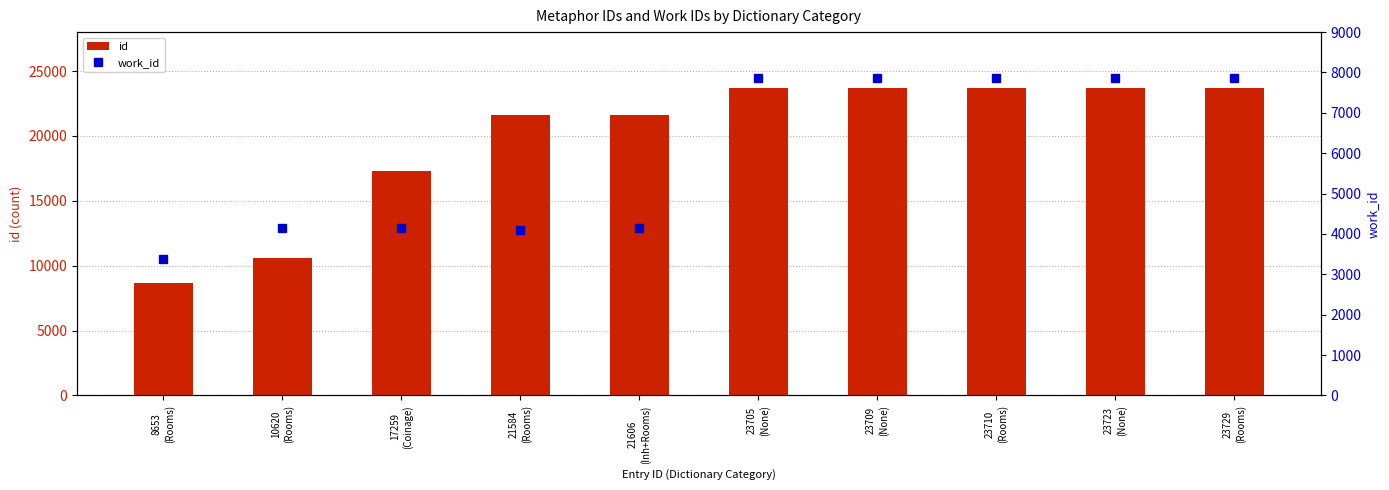

Count the number of categories in the chart.

10